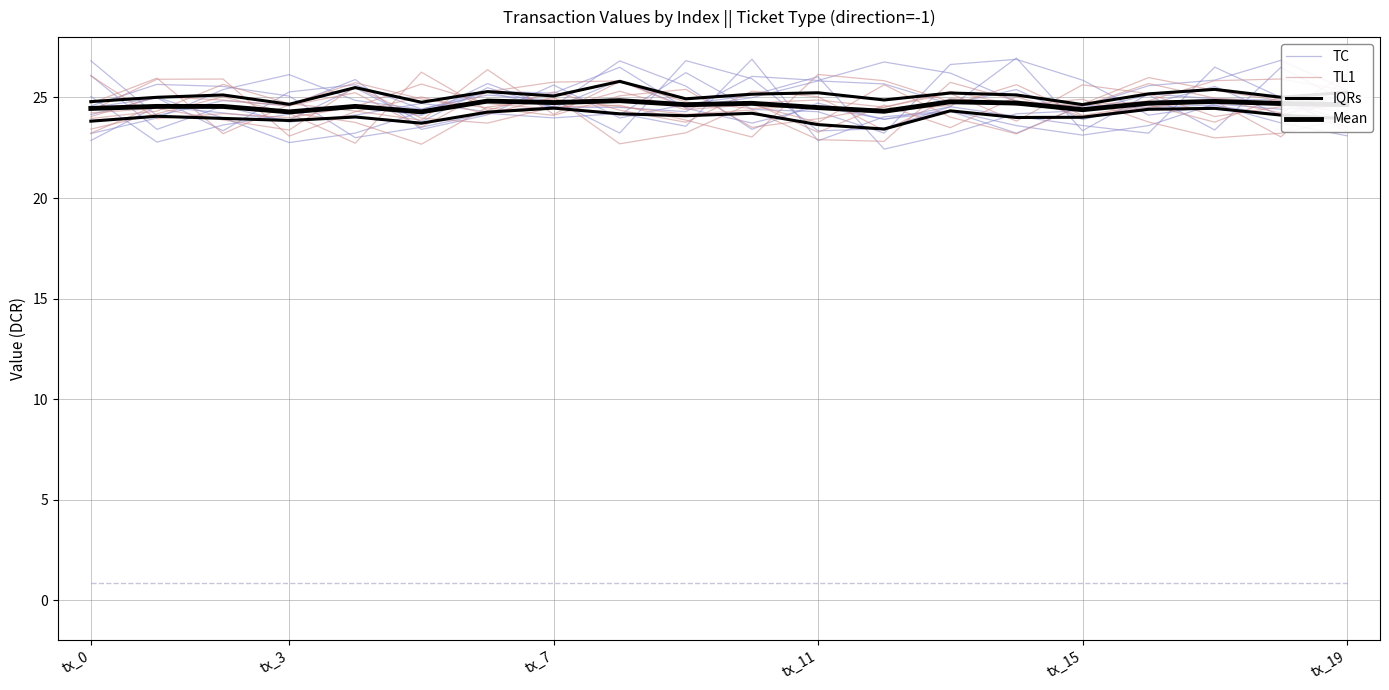

What is the total value across all series at 18?

96.3